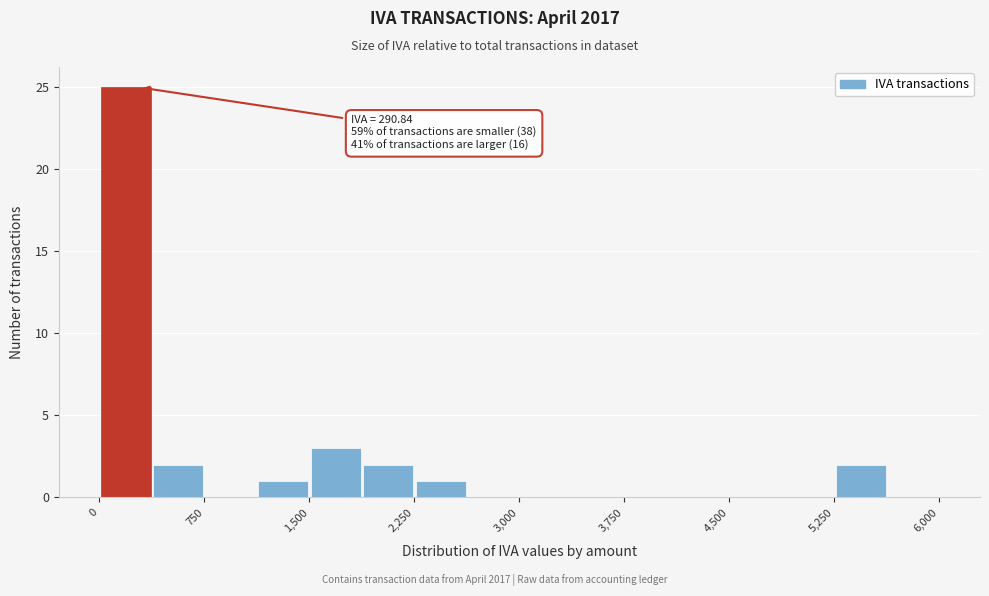

Around what value on the x-axis is the tallest bar? Give the approximate position of its centre, as read against the axis.

200